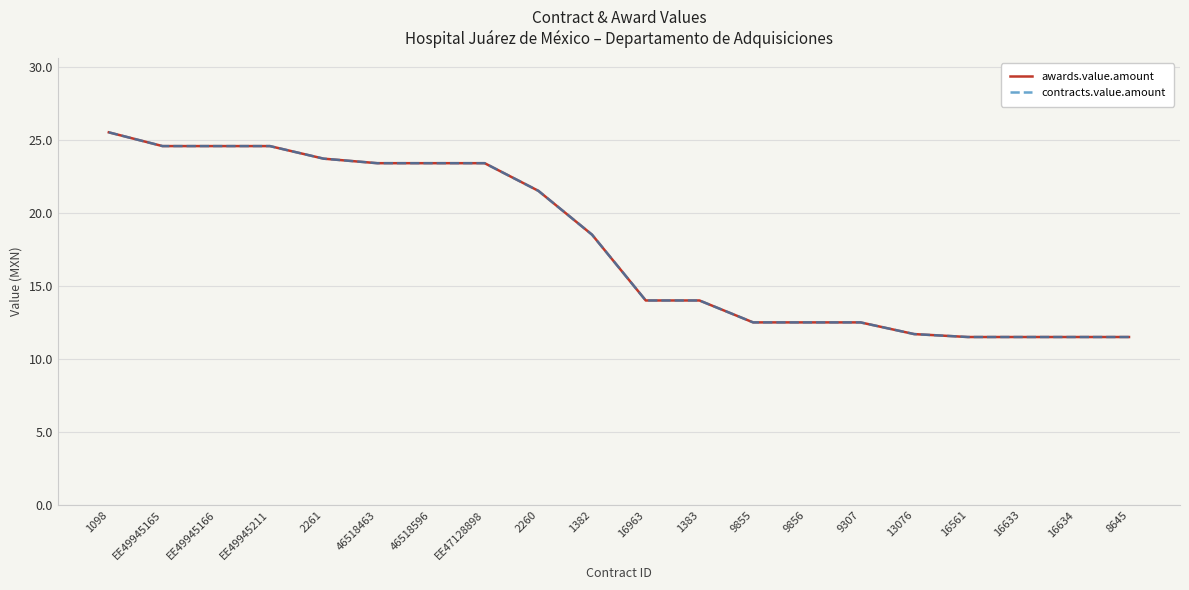

What is the label of the 6th point from the right?

9307